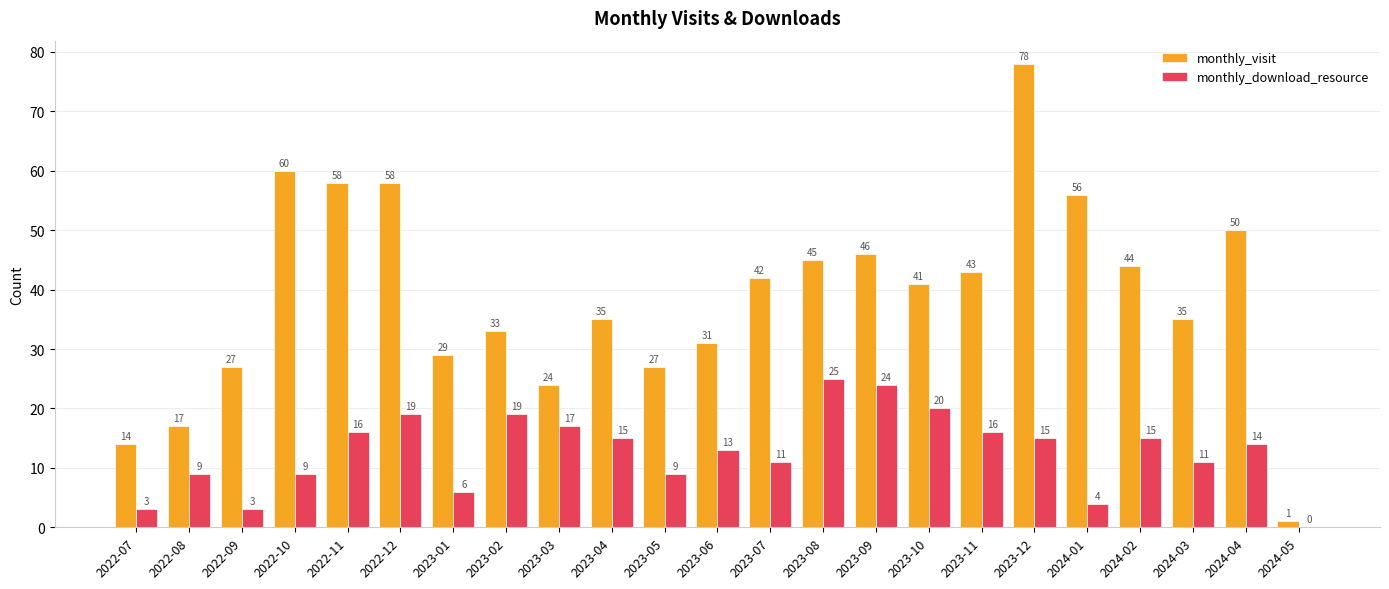

Is it true that monthly_download_resource equals 9 at 2023-09?

False